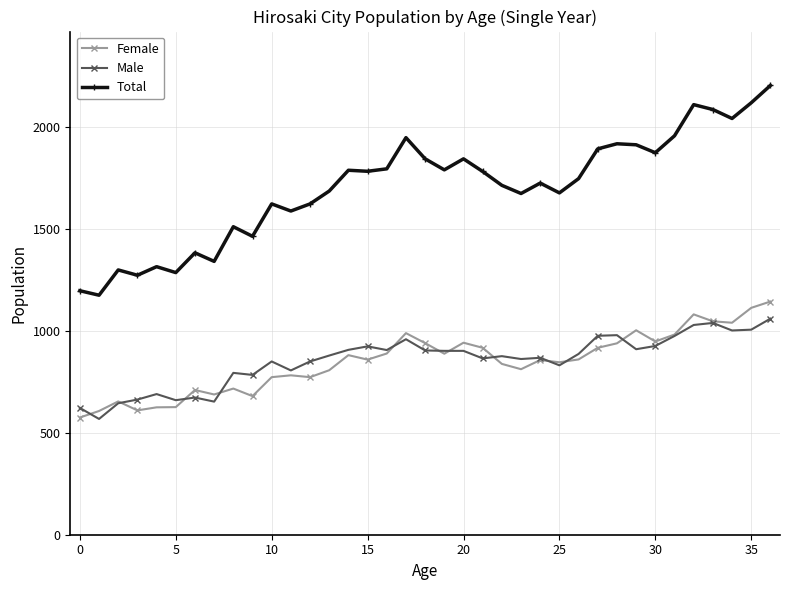

How many lines are shown in the chart?

3